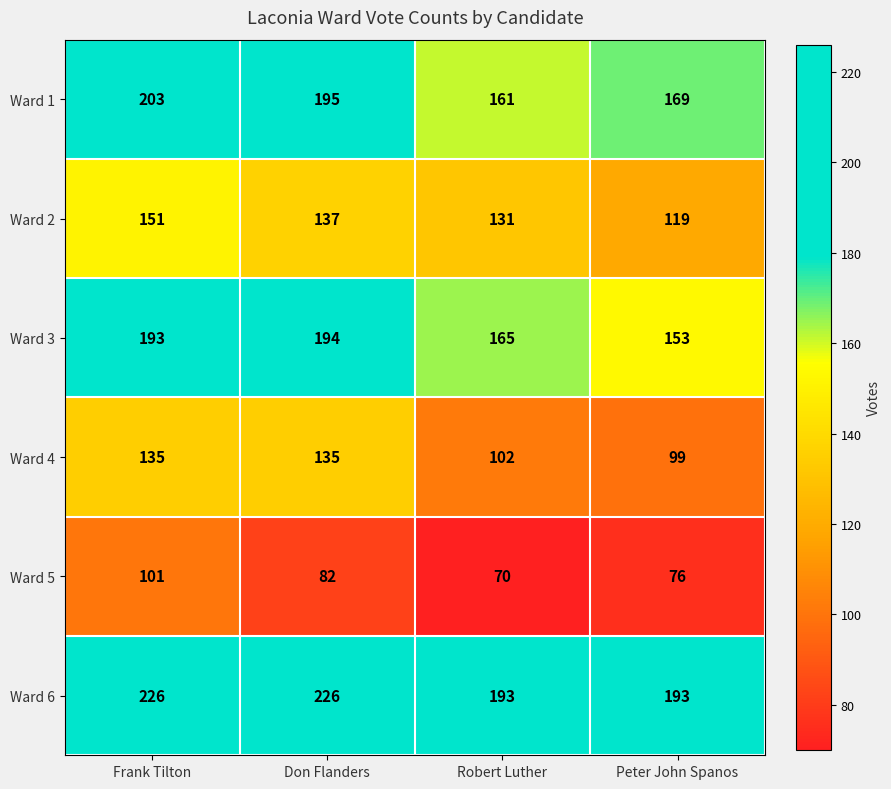

Reading left to right, extract all data points from this chart.

Ward 1: Frank Tilton=203	Don Flanders=195	Robert Luther=161	Peter John Spanos=169
Ward 2: Frank Tilton=151	Don Flanders=137	Robert Luther=131	Peter John Spanos=119
Ward 3: Frank Tilton=193	Don Flanders=194	Robert Luther=165	Peter John Spanos=153
Ward 4: Frank Tilton=135	Don Flanders=135	Robert Luther=102	Peter John Spanos=99
Ward 5: Frank Tilton=101	Don Flanders=82	Robert Luther=70	Peter John Spanos=76
Ward 6: Frank Tilton=226	Don Flanders=226	Robert Luther=193	Peter John Spanos=193